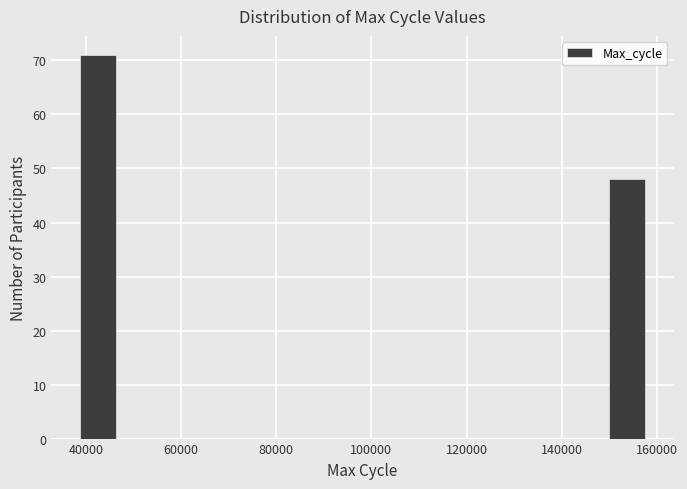

Around what value on the x-axis is the tallest bar? Give the approximate position of its centre, as read against the axis.

42000